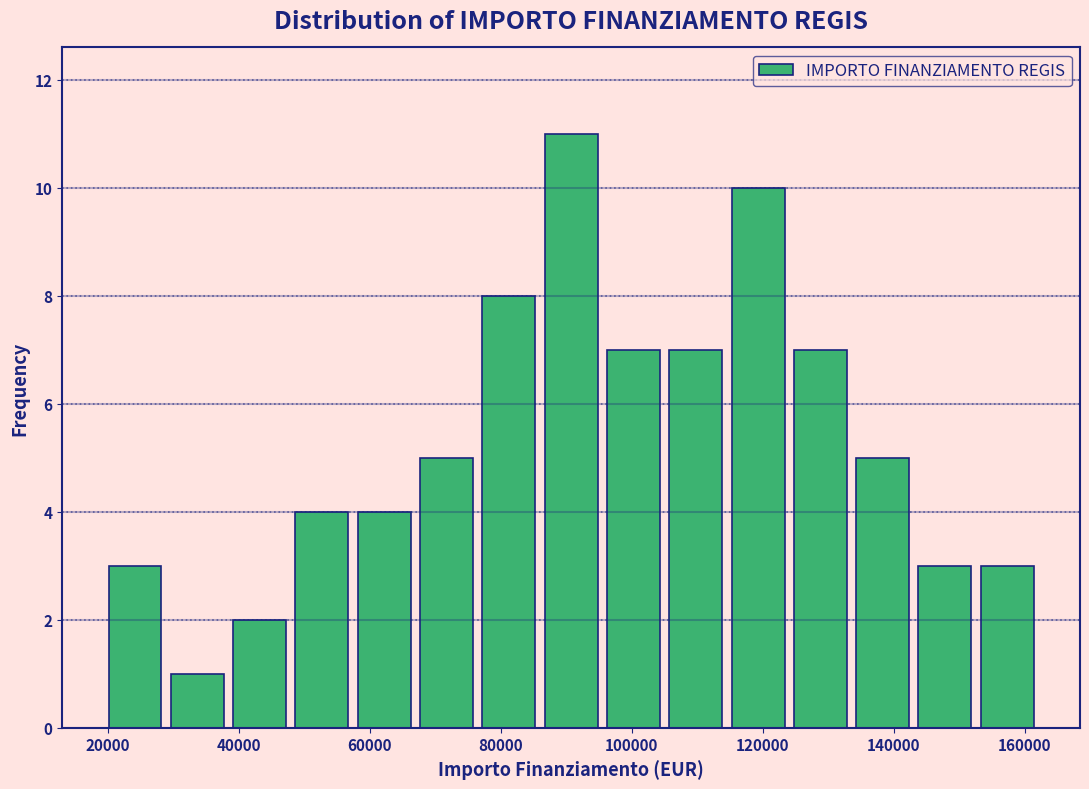

Over which range of the x-axis is the bar tallest?

86000 to 96000